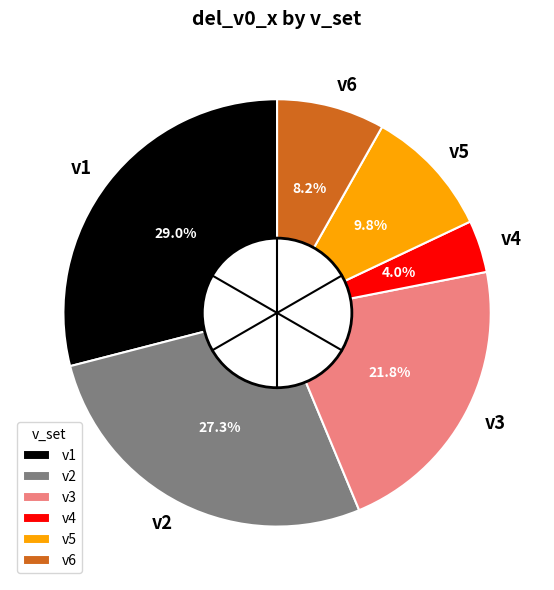

To the nearest percent, what is the average slice percentage?

17%